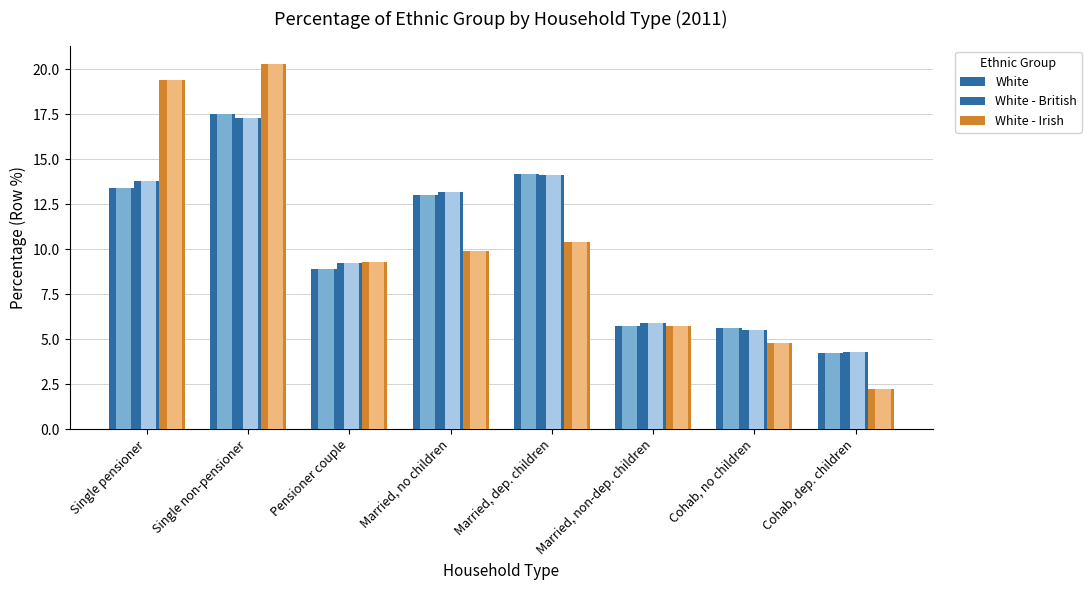

At which category does the chart reach its minimum across all series?

Cohab, dep. children